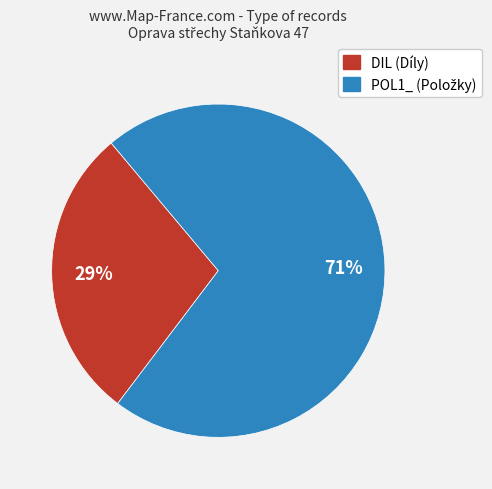

To the nearest percent, what is the average slice percentage?

50%